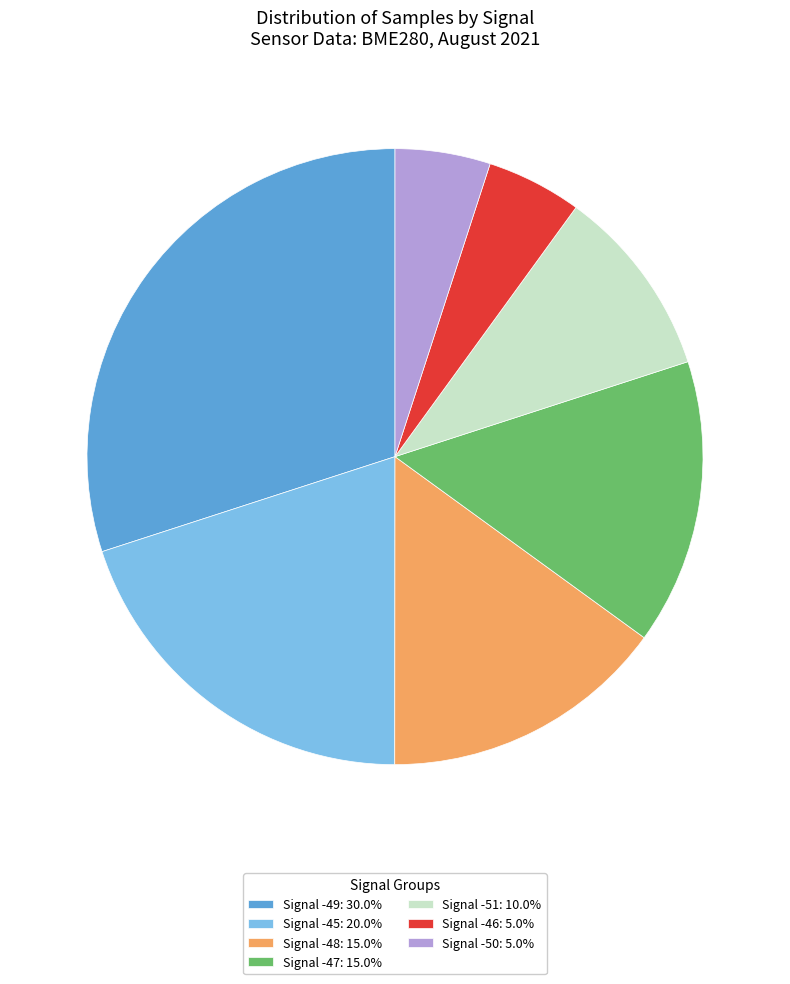

Is there any slice that represents more than half of the pie?

No